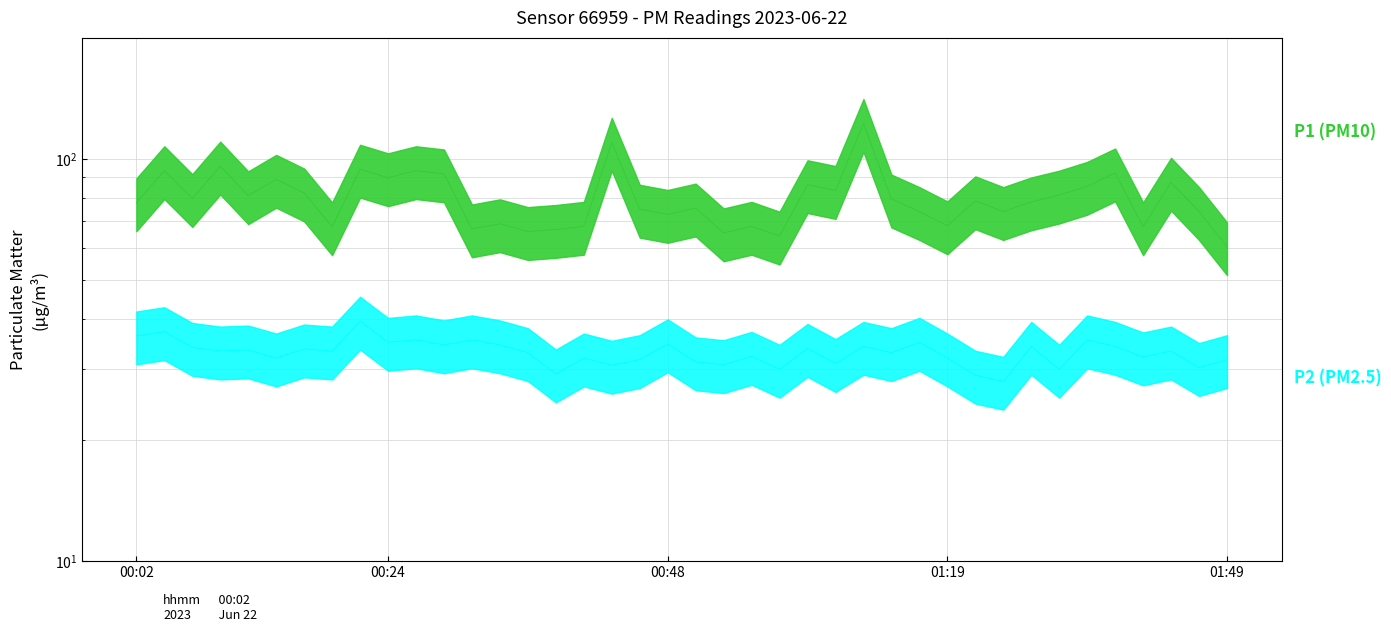

Between 00:51 and 01:44, which series saw the biggest shift?

P1